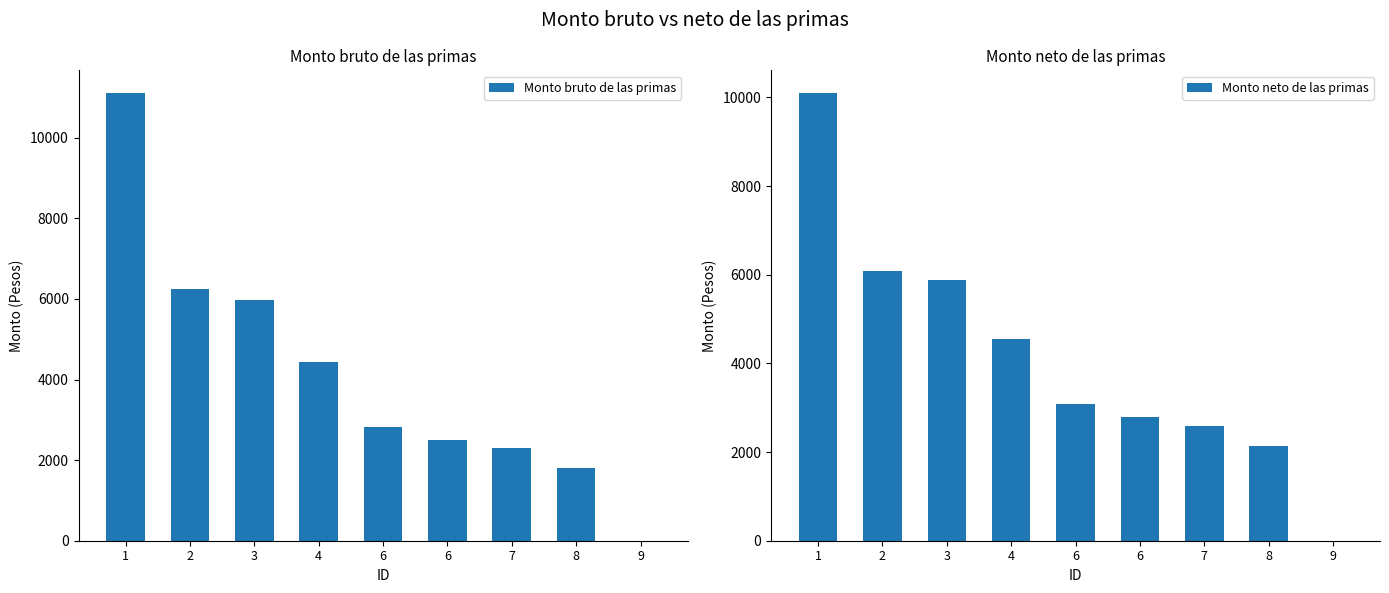

What is the difference between the maximum and minimum values in the Monto bruto de las primas series?

11115.8